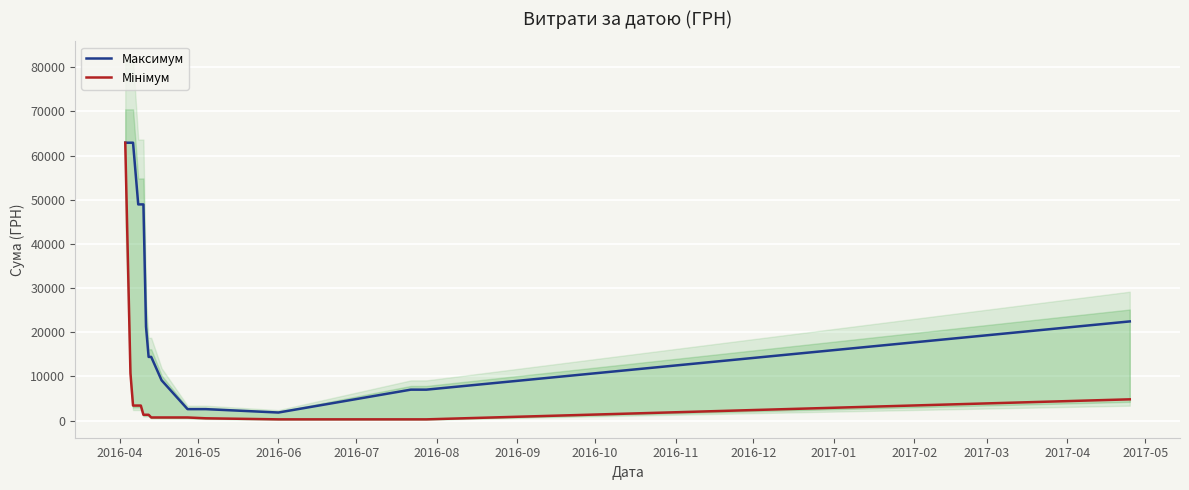

How many data points in Мінімум are above 1301?

9